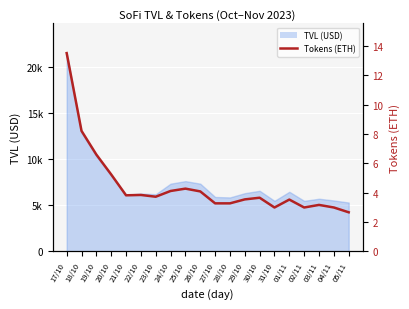

Reading right to left, list all the values displayed in this chart.

05/11=2.7	04/11=3.0	03/11=3.2	02/11=3.0	01/11=3.5	31/10=3.0	30/10=3.7	29/10=3.5	28/10=3.3	27/10=3.3	26/10=4.1	25/10=4.3	24/10=4.1	23/10=3.7	22/10=3.8	21/10=3.8	20/10=5.2	19/10=6.6	18/10=8.2	17/10=13.5